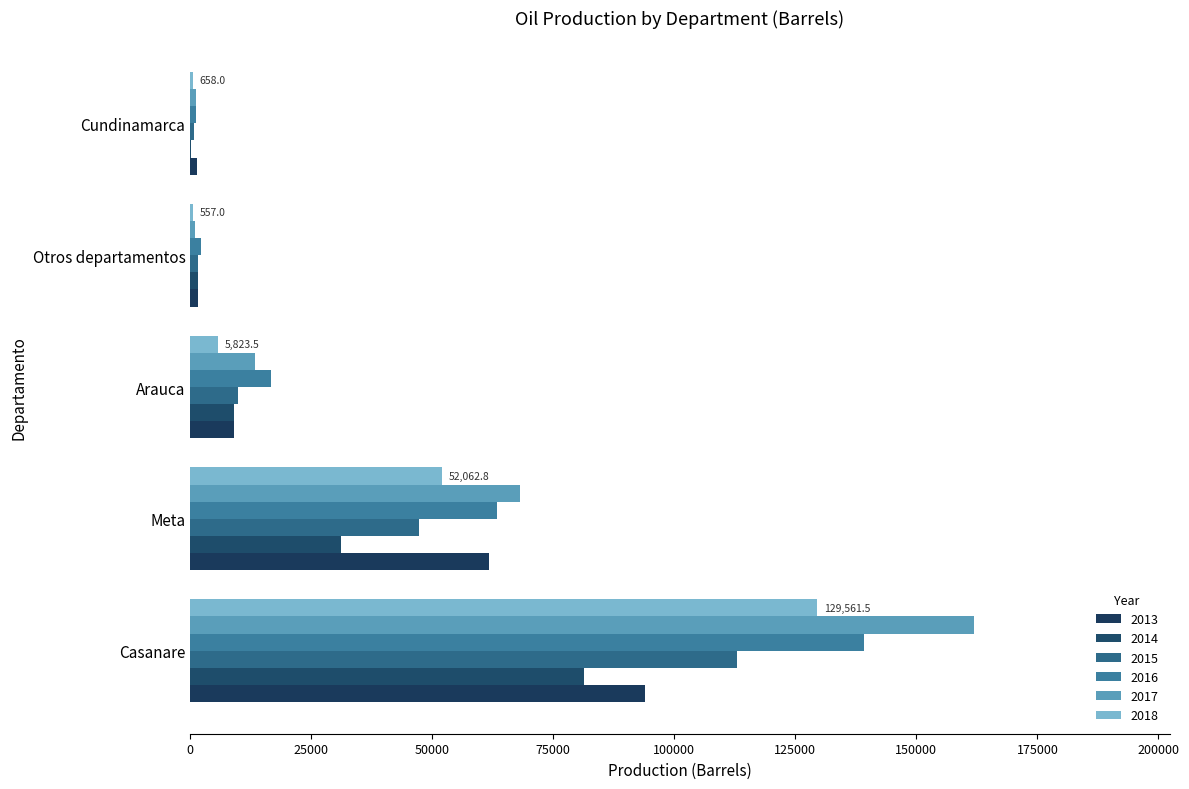

How many series are shown in this chart?

6